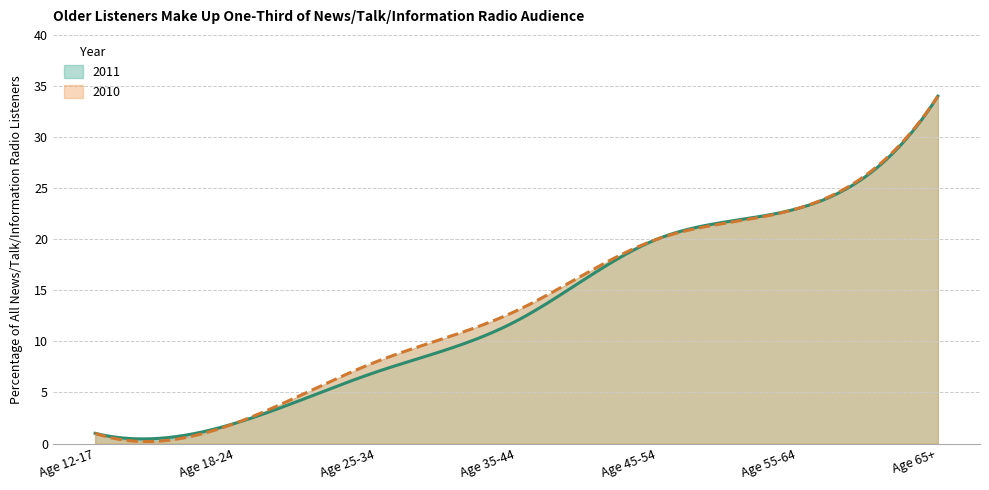

Is the value of 2011 at Age 12-17 greater than the value of 2010 at Age 12-17?

No